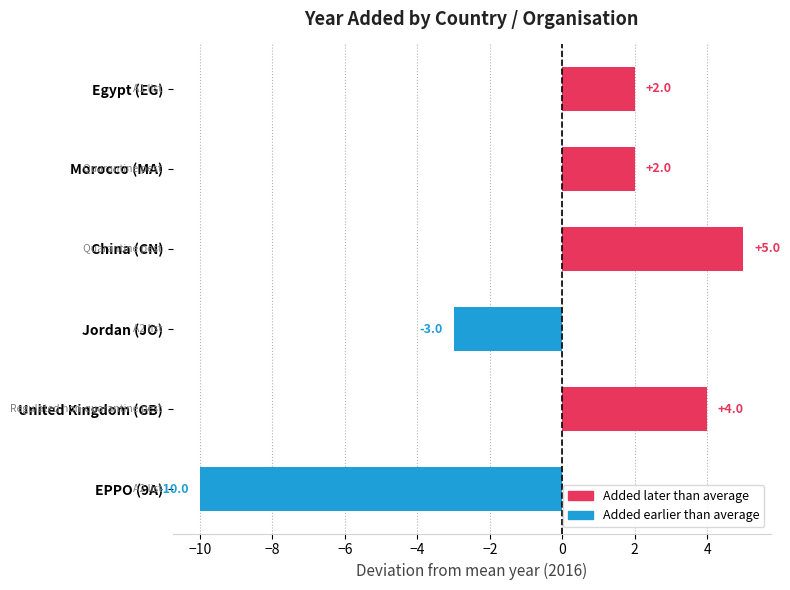

At which label is the value closest to -2?

Jordan (JO)